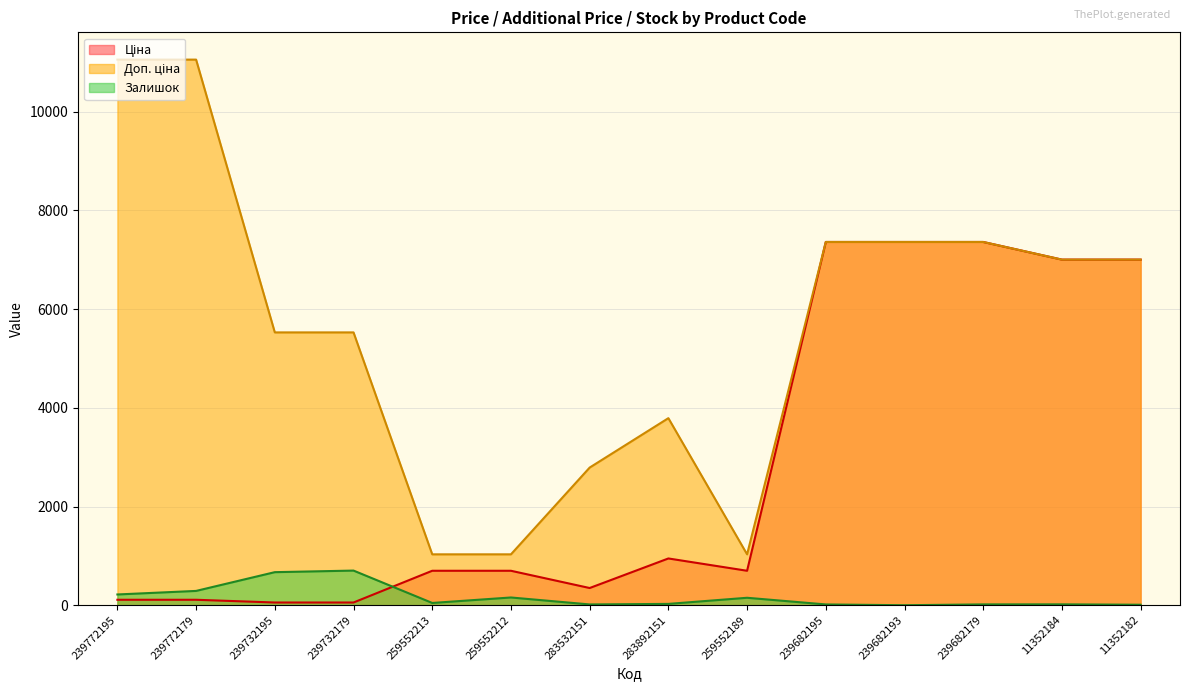

How many categories are shown in the chart?

14